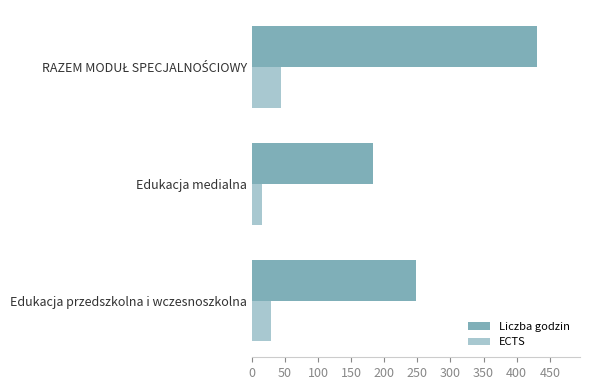

Which series has the widest spread of values?

Liczba godzin